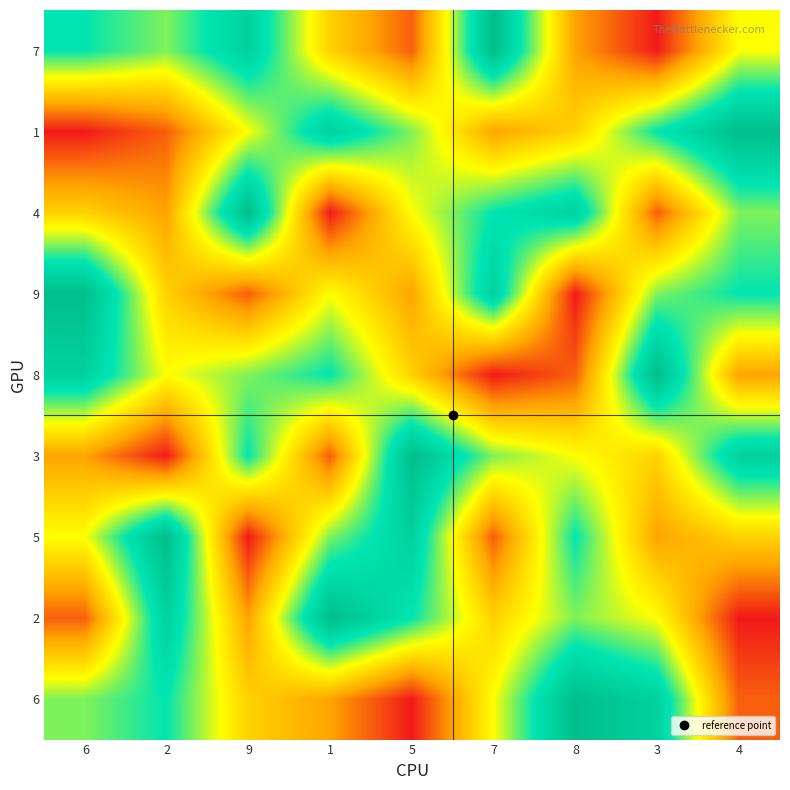

Which label corresponds to the smallest value in the chart?

3